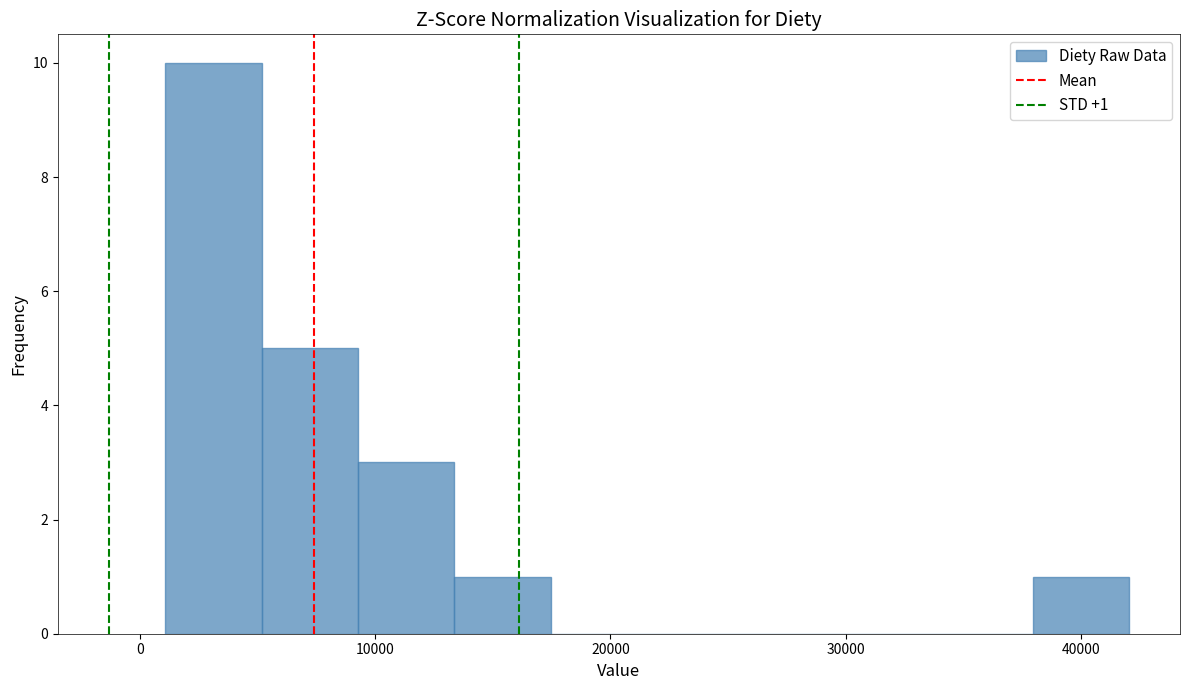

Over which range of the x-axis is the bar tallest?

1000 to 5000